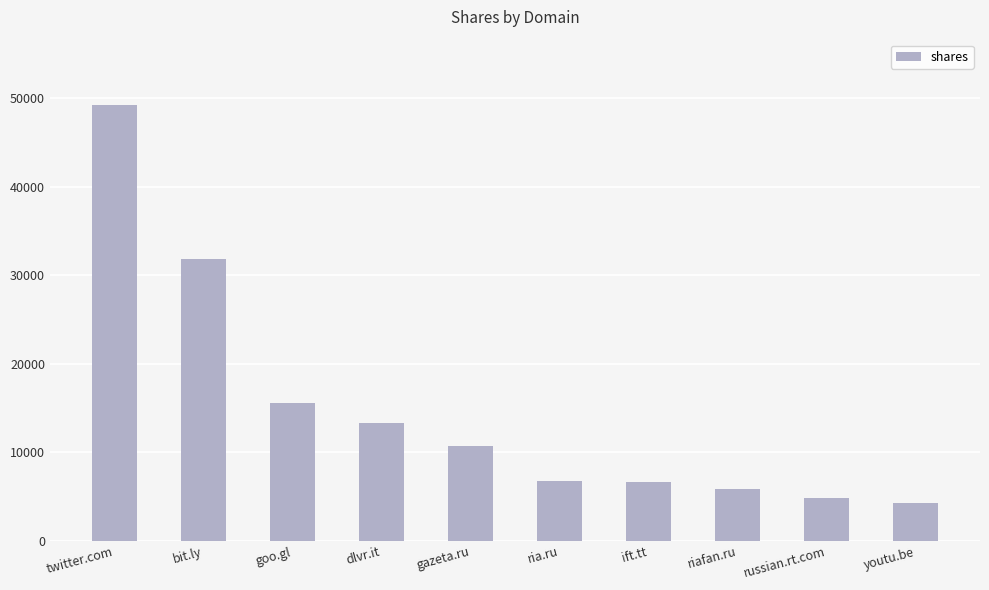

Does the chart contain stacked bars?

No